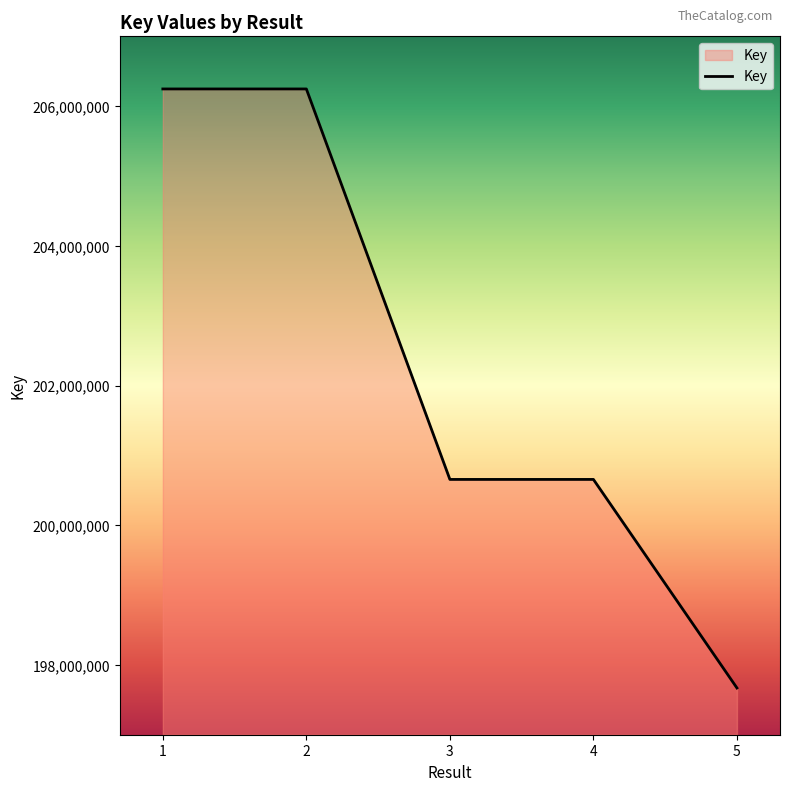

Approximately how many times larger is the value at 1 compared to 2?

1.0